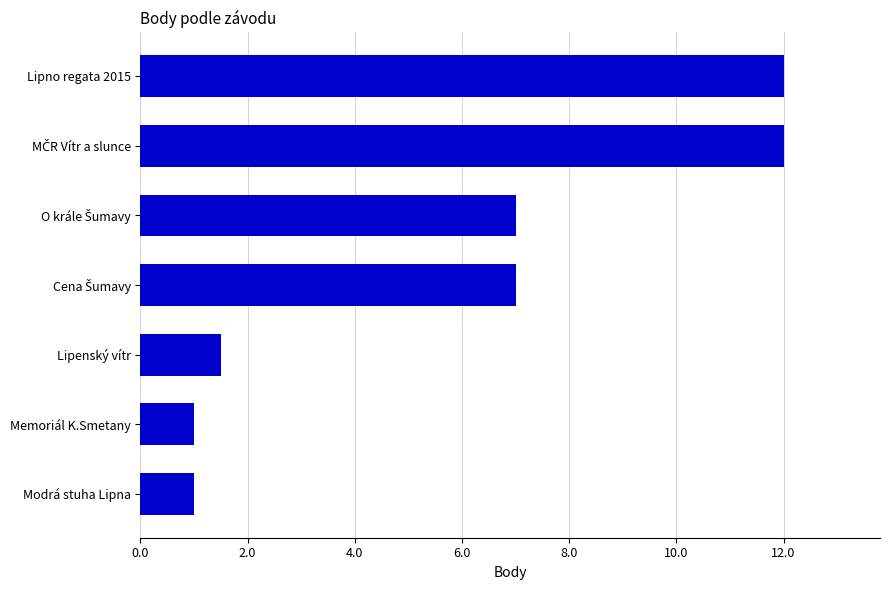

Approximately how many times larger is the value at Modrá stuha Lipna compared to Lipenský vítr?

0.7